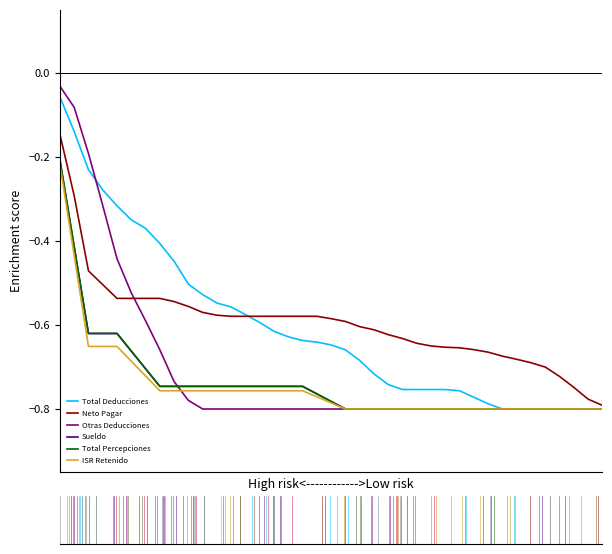

What are all the series names shown in the legend?

Total Deducciones, Neto Pagar, Otras Deducciones, Sueldo, Total Percepciones, ISR Retenido